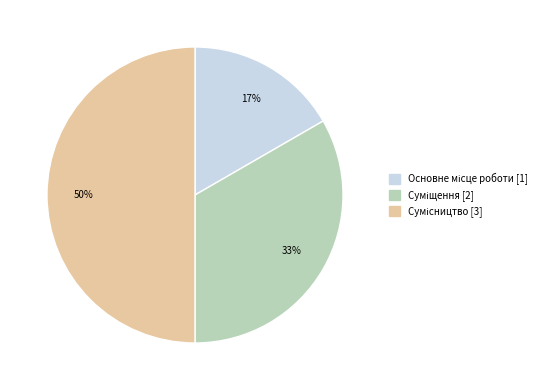

To the nearest percent, what is the average slice percentage?

33%